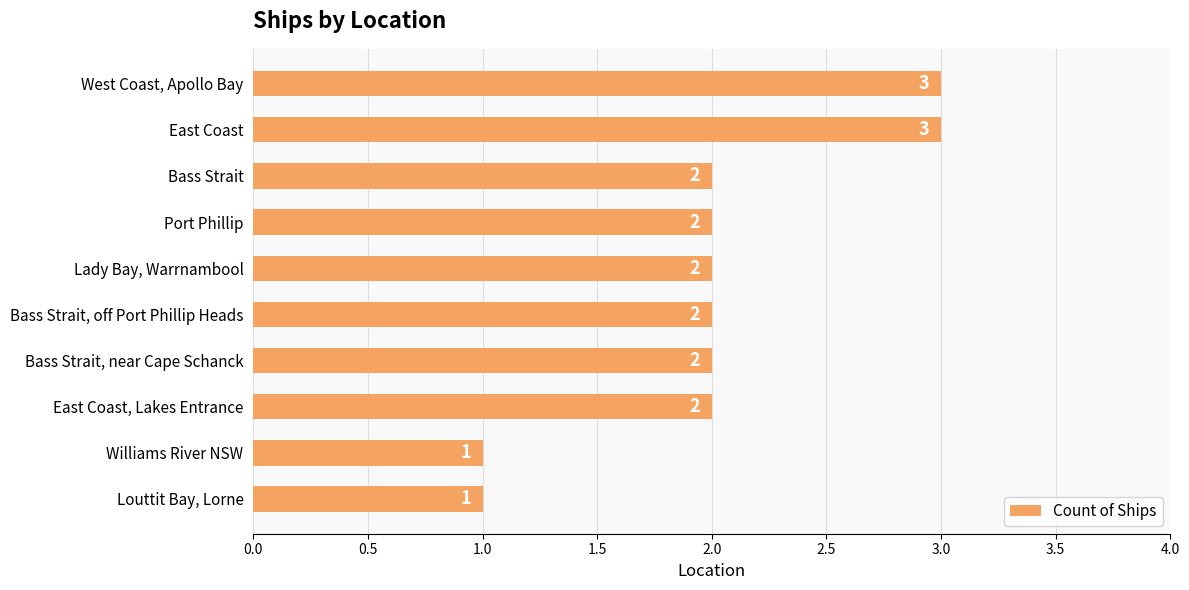

Between Port Phillip and West Coast, Apollo Bay, which is larger?

West Coast, Apollo Bay